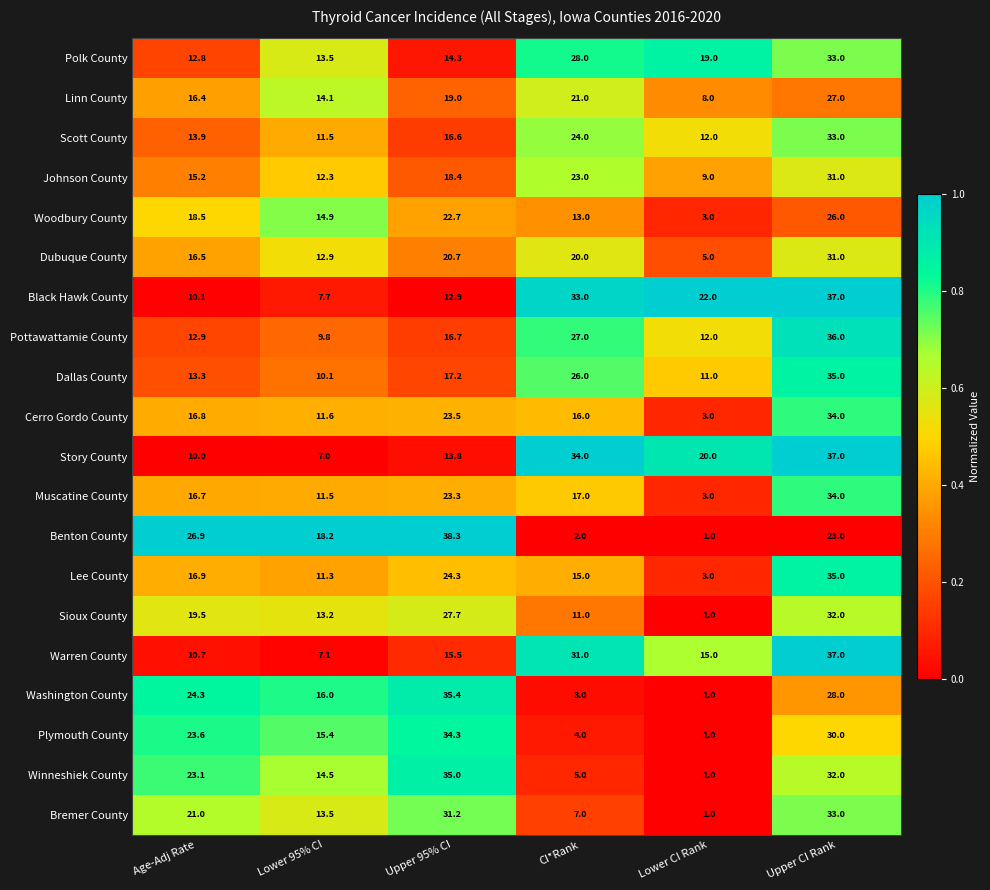

What is the total value across all series at Age-Adj Rate?

339.1